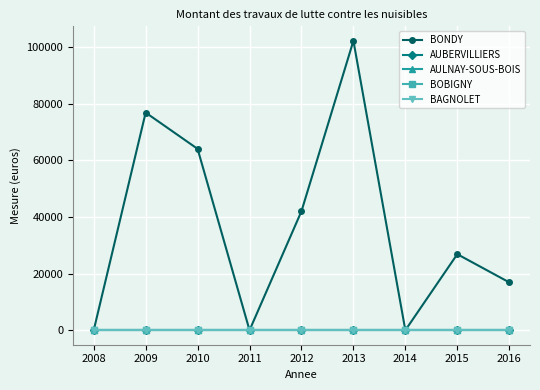

Does the chart have visible grid lines?

Yes